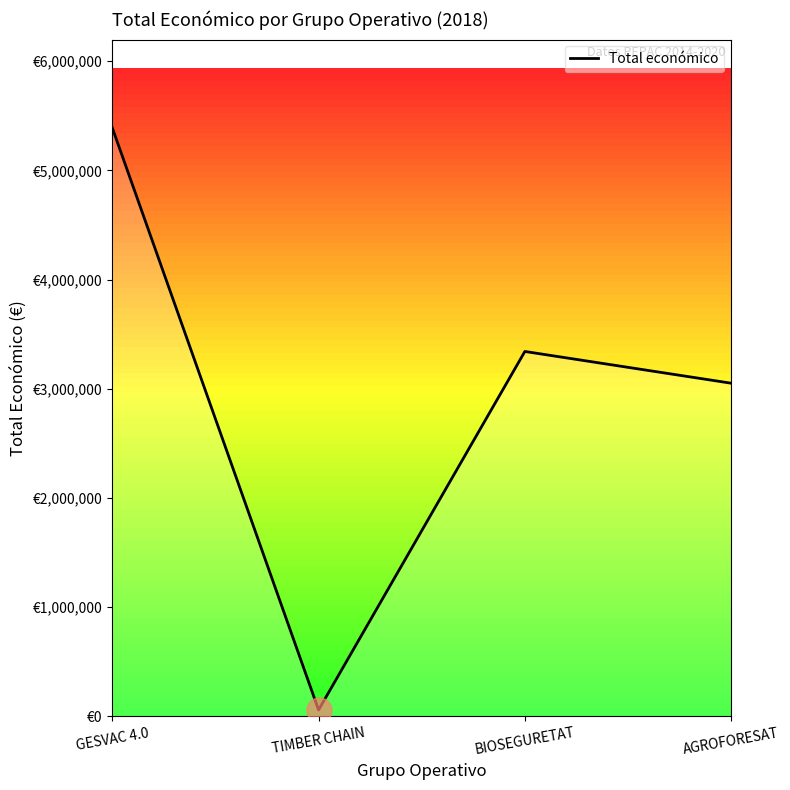

Does the chart display data point markers on the line(s)?

No